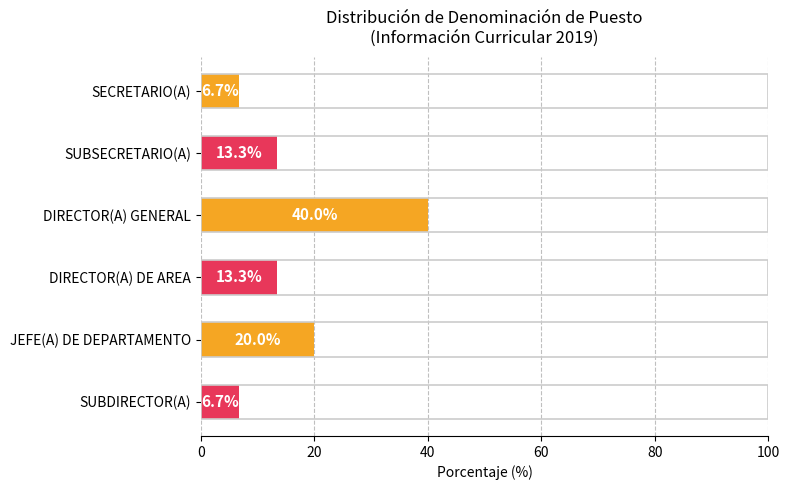

Approximately how many times larger is the value at SUBSECRETARIO(A) compared to SECRETARIO(A)?

2.0